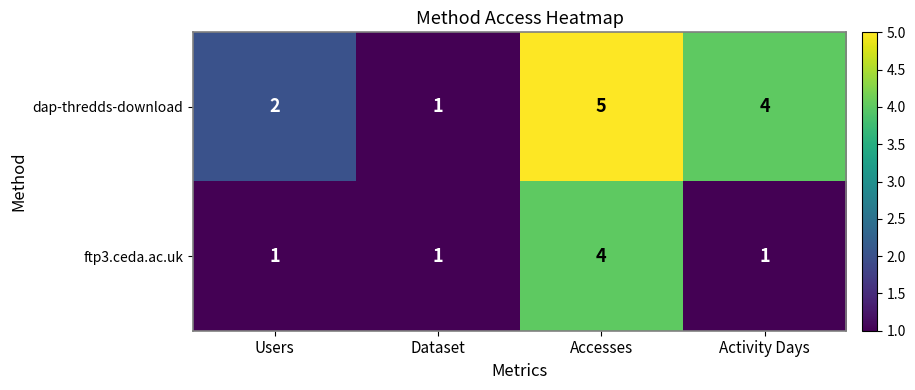

The ftp3.ceda.ac.uk series shows 1 at Dataset. True or false?

True